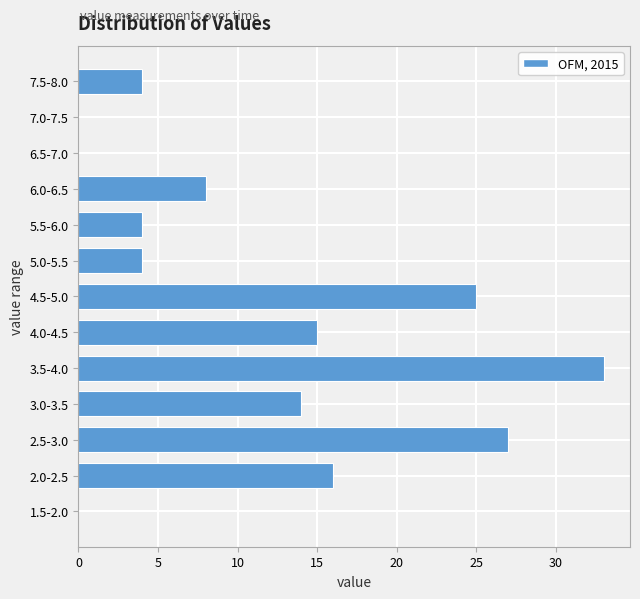

Reading bottom to top, extract all data points from this chart.

1.5-2.0=0	2.0-2.5=16	2.5-3.0=27	3.0-3.5=14	3.5-4.0=33	4.0-4.5=15	4.5-5.0=25	5.0-5.5=4	5.5-6.0=4	6.0-6.5=8	6.5-7.0=0	7.0-7.5=0	7.5-8.0=4